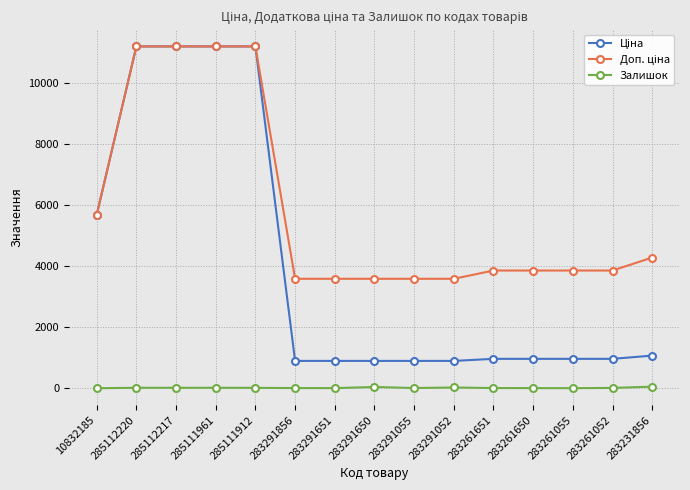

True or false: Залишок has more than 0 interior local peaks.

True